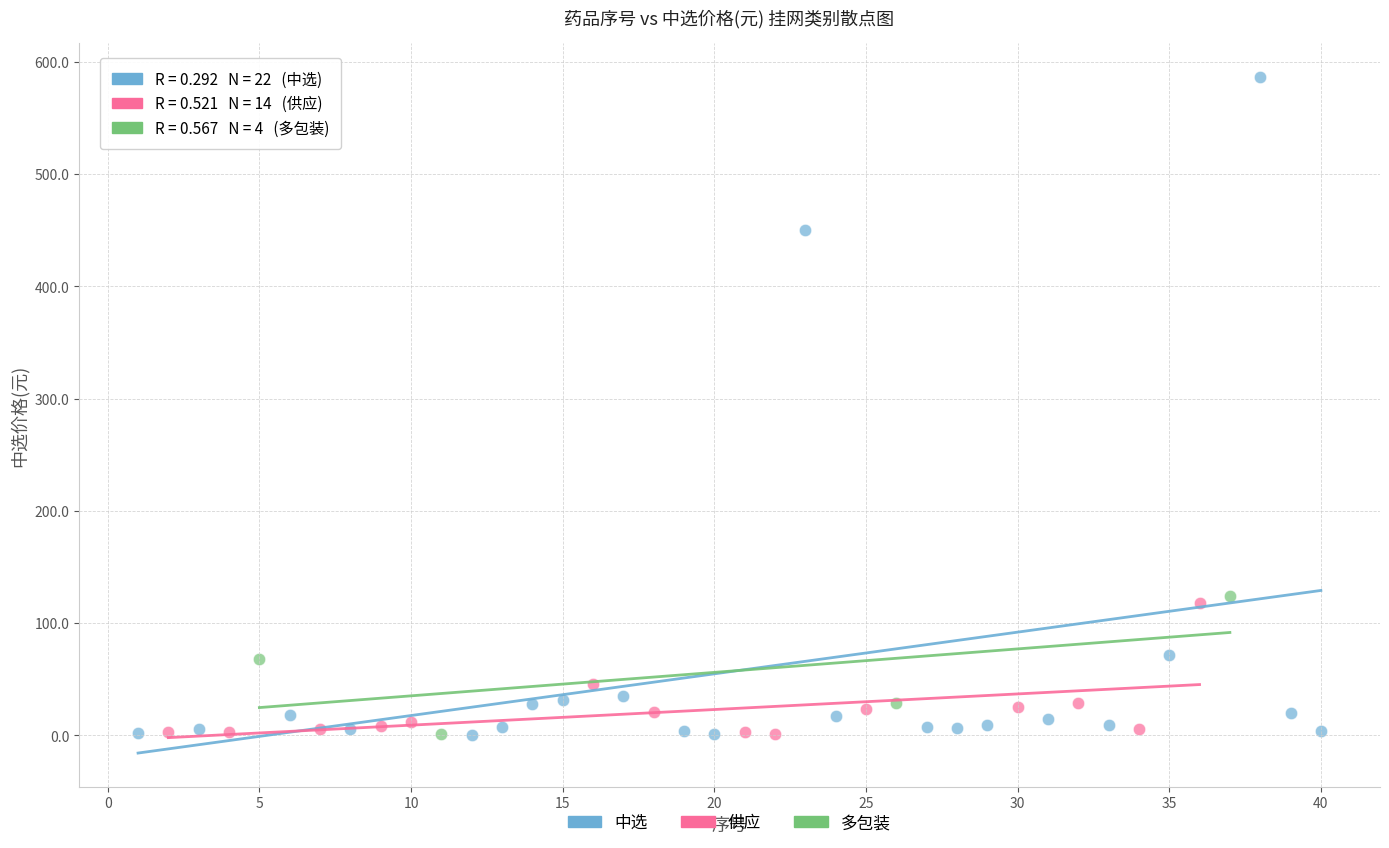

Which series has the widest spread of Y values?

中选